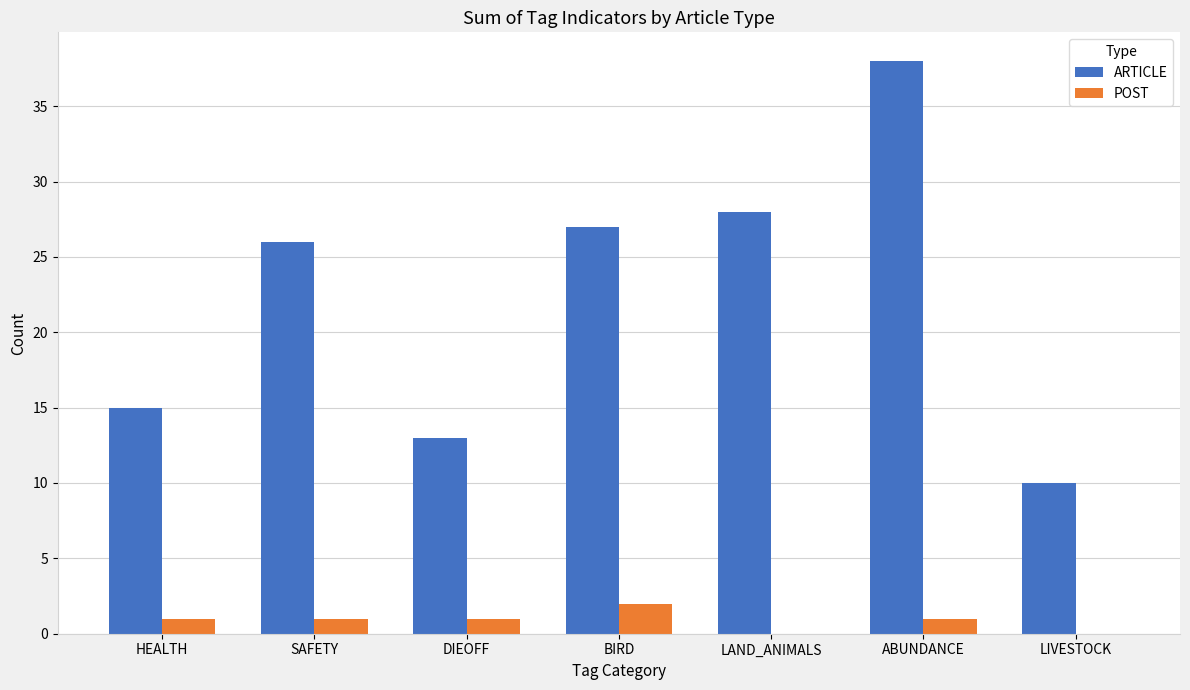

The value of ARTICLE at BIRD is 13. True or false?

False